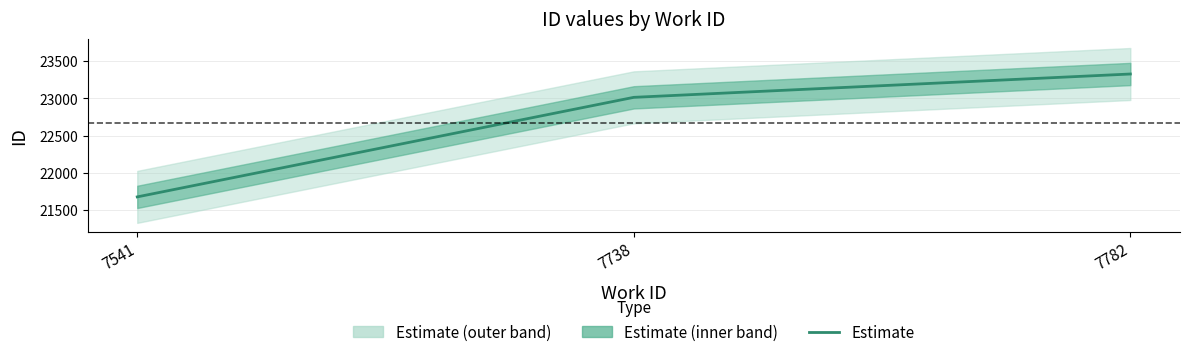

Which has a higher value, 7541 or 7782?

7782